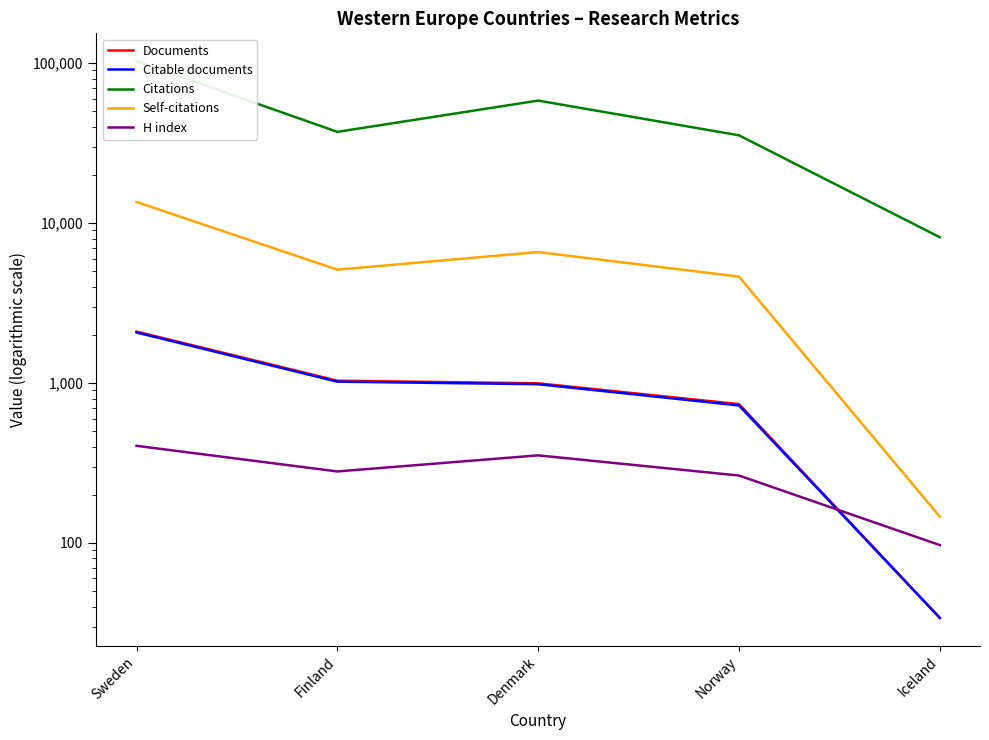

What is the difference between the maximum and minimum values in the Citable documents series?

2036